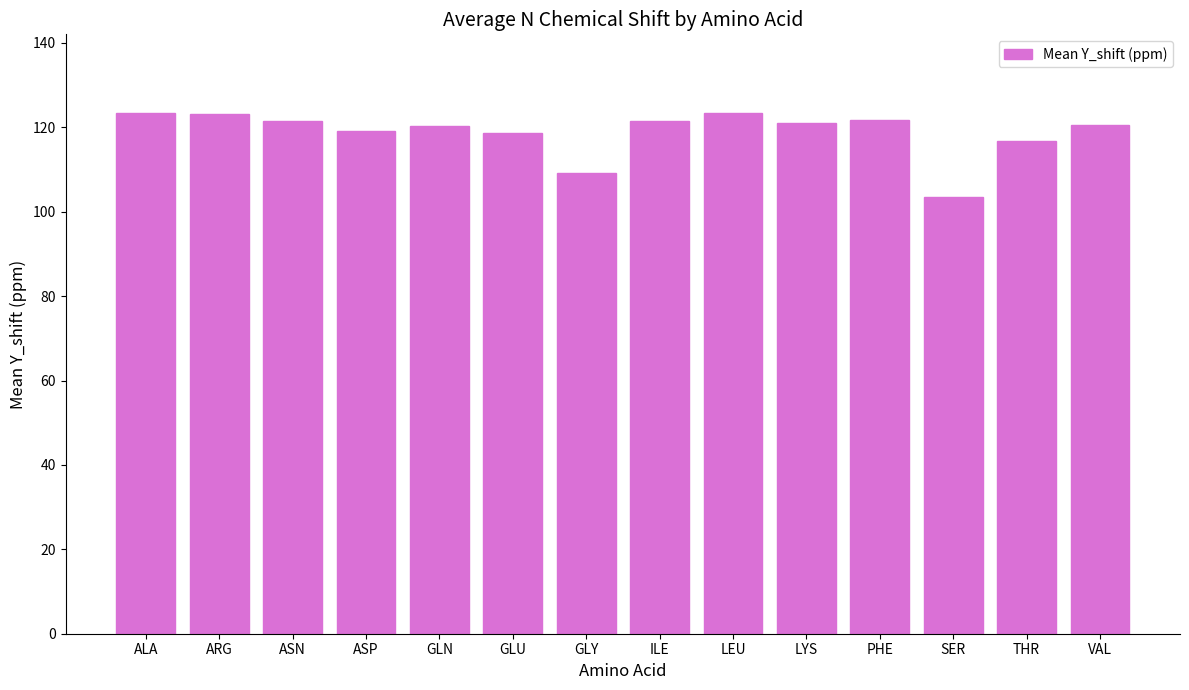

The chart shows a value of 123.4 at ALA. True or false?

True